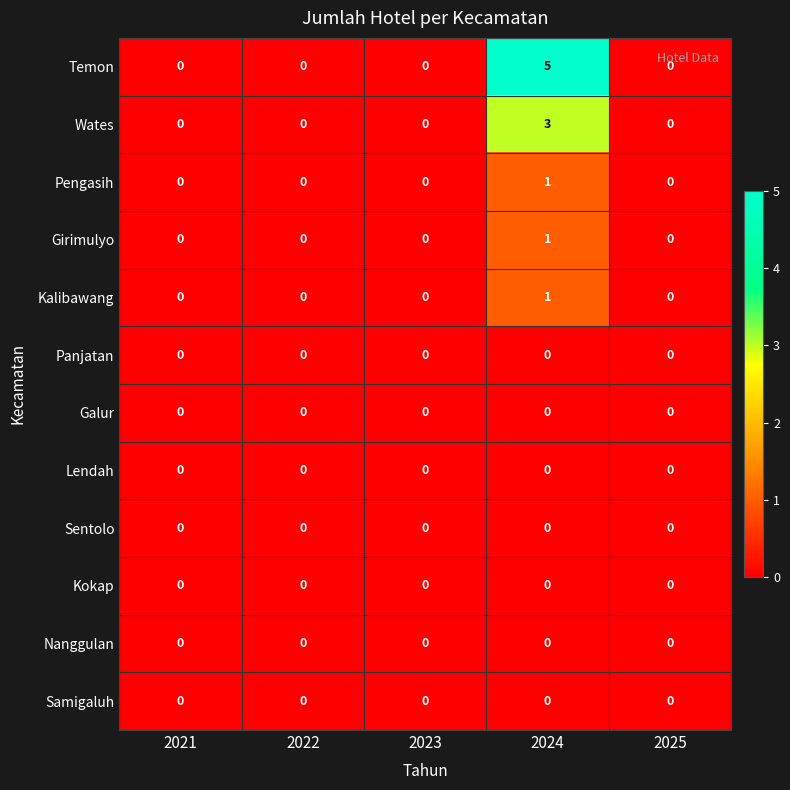

At which category is the sum across all series the highest?

2024